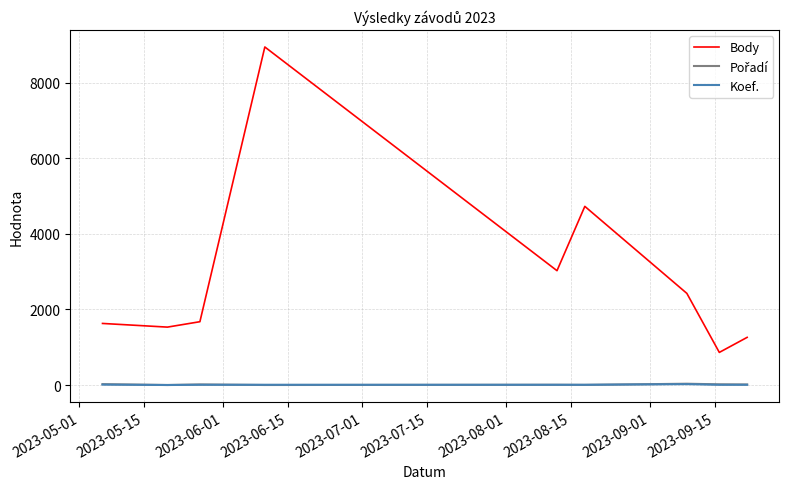

What is the maximum value shown in the chart?

8940